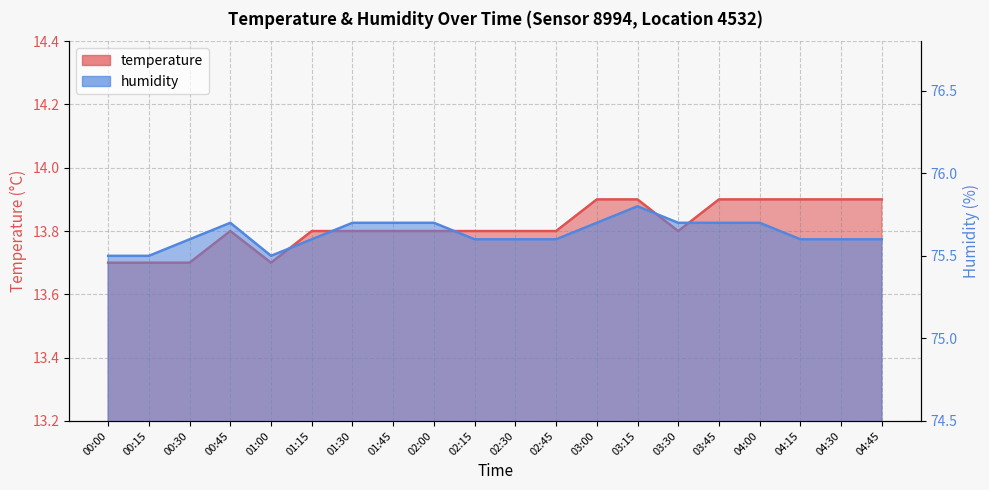

List the labels in order of humidity value, largest first.

03:15, 00:45, 01:30, 01:45, 02:00, 03:00, 03:30, 03:45, 04:00, 00:30, 01:15, 02:15, 02:30, 02:45, 04:15, 04:30, 04:45, 00:00, 00:15, 01:00